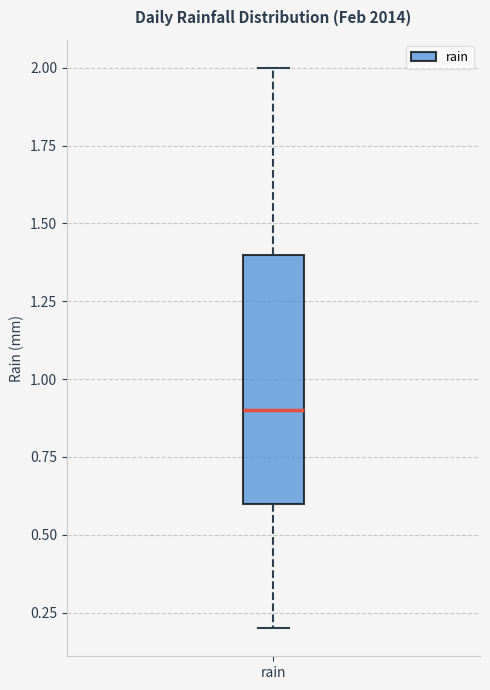

Read this box plot against the y-axis: the position of the median line, the range covered by the box, and the ends of both whiskers. The values are not printed on the chart, so give them approximately, as read against the axis.

median 0.9, box 0.6 to 1.4, whiskers 0.2 to 2.0